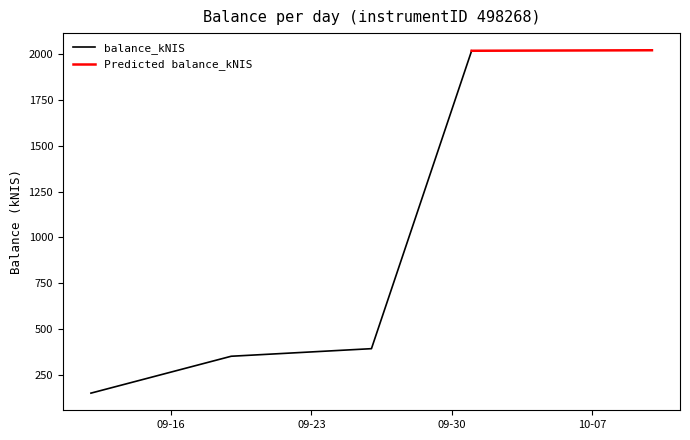

Approximately how many times larger is the value at 2024-09-26 compared to 2024-09-12?

2.6